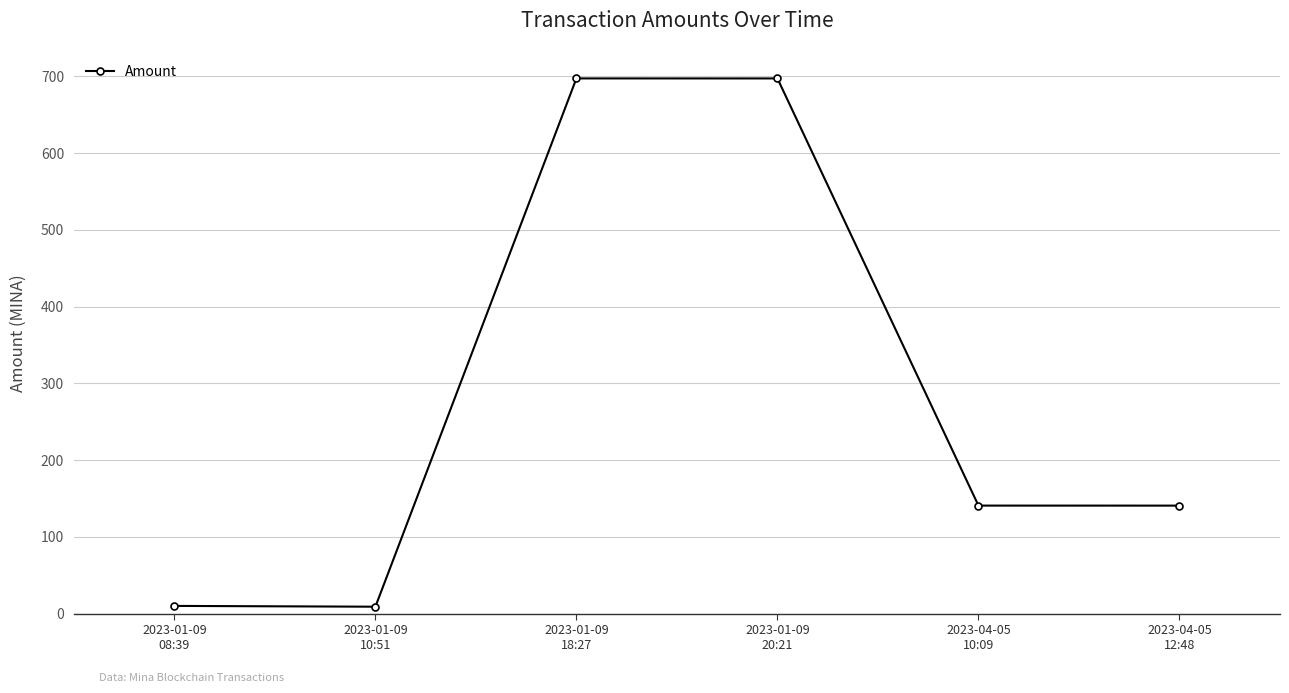

The value at 2023-01-09
18:27 is 697.3. True or false?

True